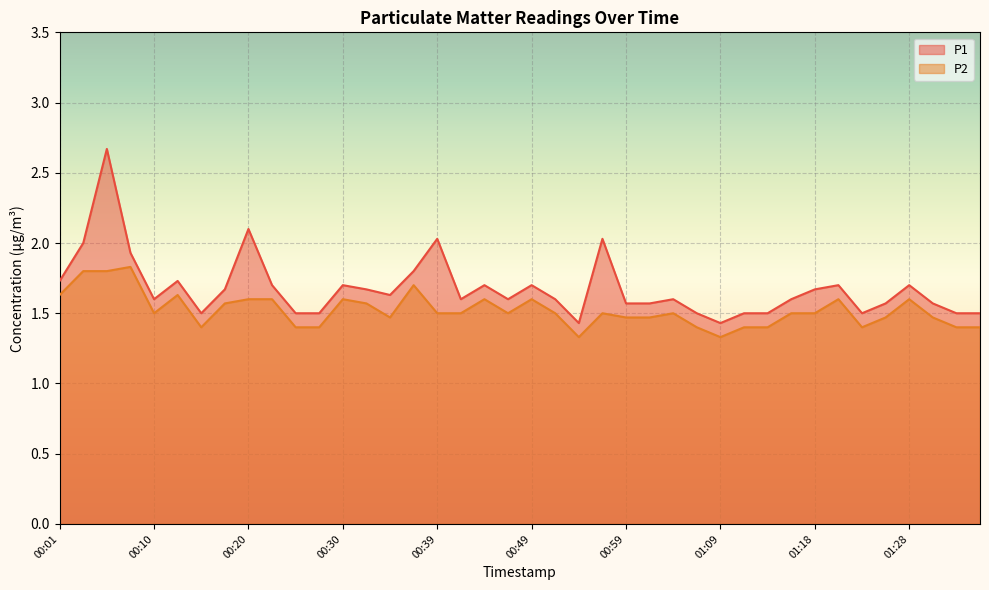

Reading left to right, what are all the values shown in this chart?

P1: 1.7	2.0	2.7	1.9	1.6	1.7	1.5	1.7	2.1	1.7	1.5	1.5	1.7	1.7	1.6	1.8	2.0	1.6	1.7	1.6	1.7	1.6	1.4	2.0	1.6	1.6	1.6	1.5	1.4	1.5	1.5	1.6	1.7	1.7	1.5	1.6	1.7	1.6	1.5	1.5
P2: 1.6	1.8	1.8	1.8	1.5	1.6	1.4	1.6	1.6	1.6	1.4	1.4	1.6	1.6	1.5	1.7	1.5	1.5	1.6	1.5	1.6	1.5	1.3	1.5	1.5	1.5	1.5	1.4	1.3	1.4	1.4	1.5	1.5	1.6	1.4	1.5	1.6	1.5	1.4	1.4